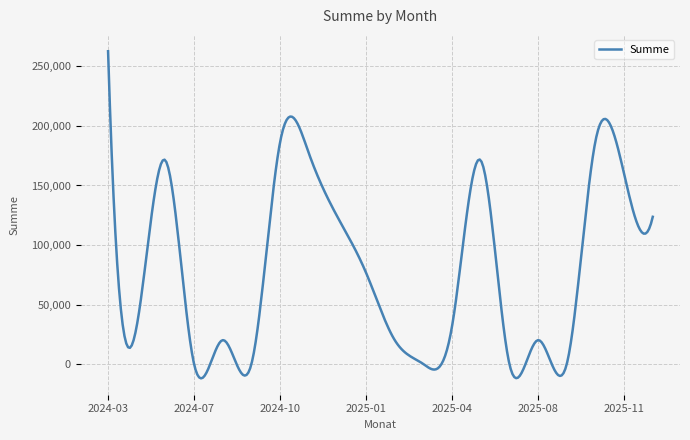

What is the difference between the maximum and minimum values?

274770.9